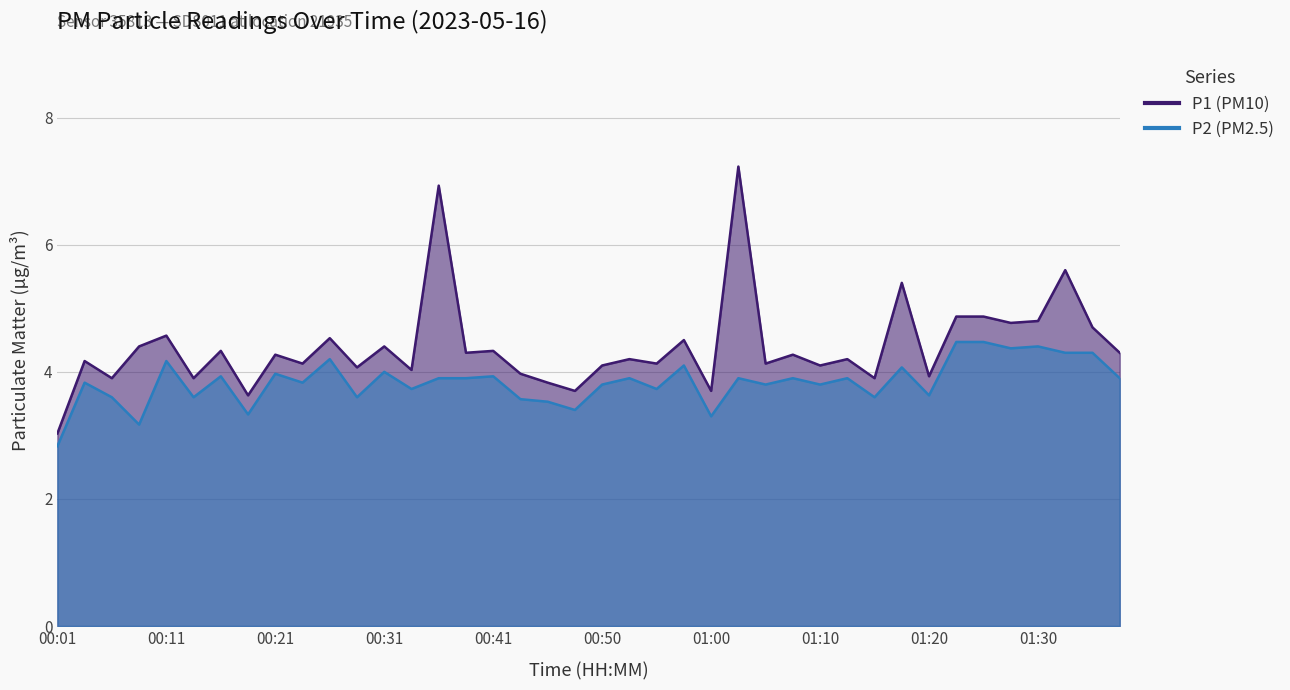

What is the difference between the maximum and minimum values in the P2 series?

1.6